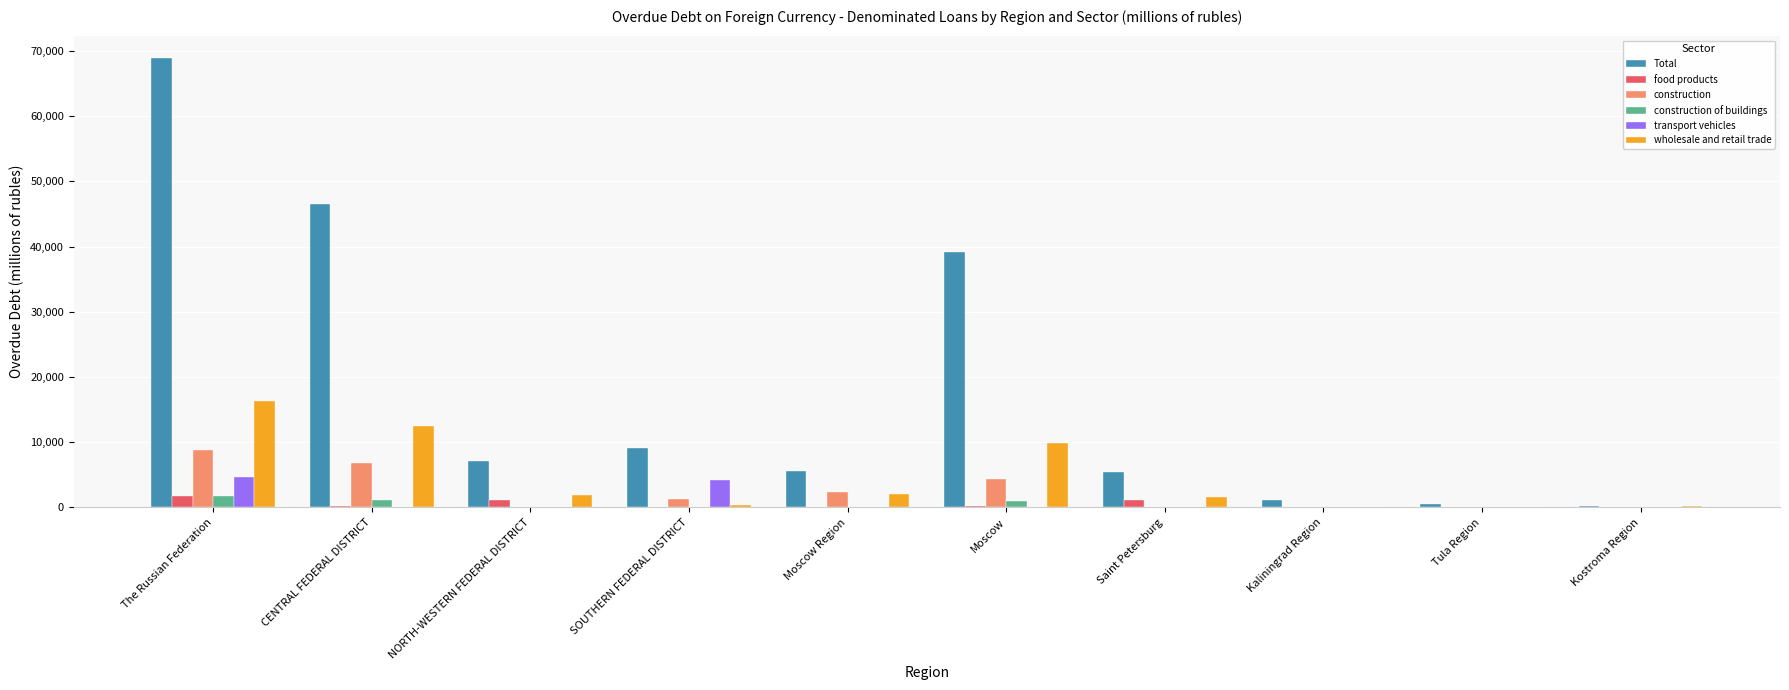

Between Moscow and Kaliningrad Region, which series saw the biggest shift?

Total